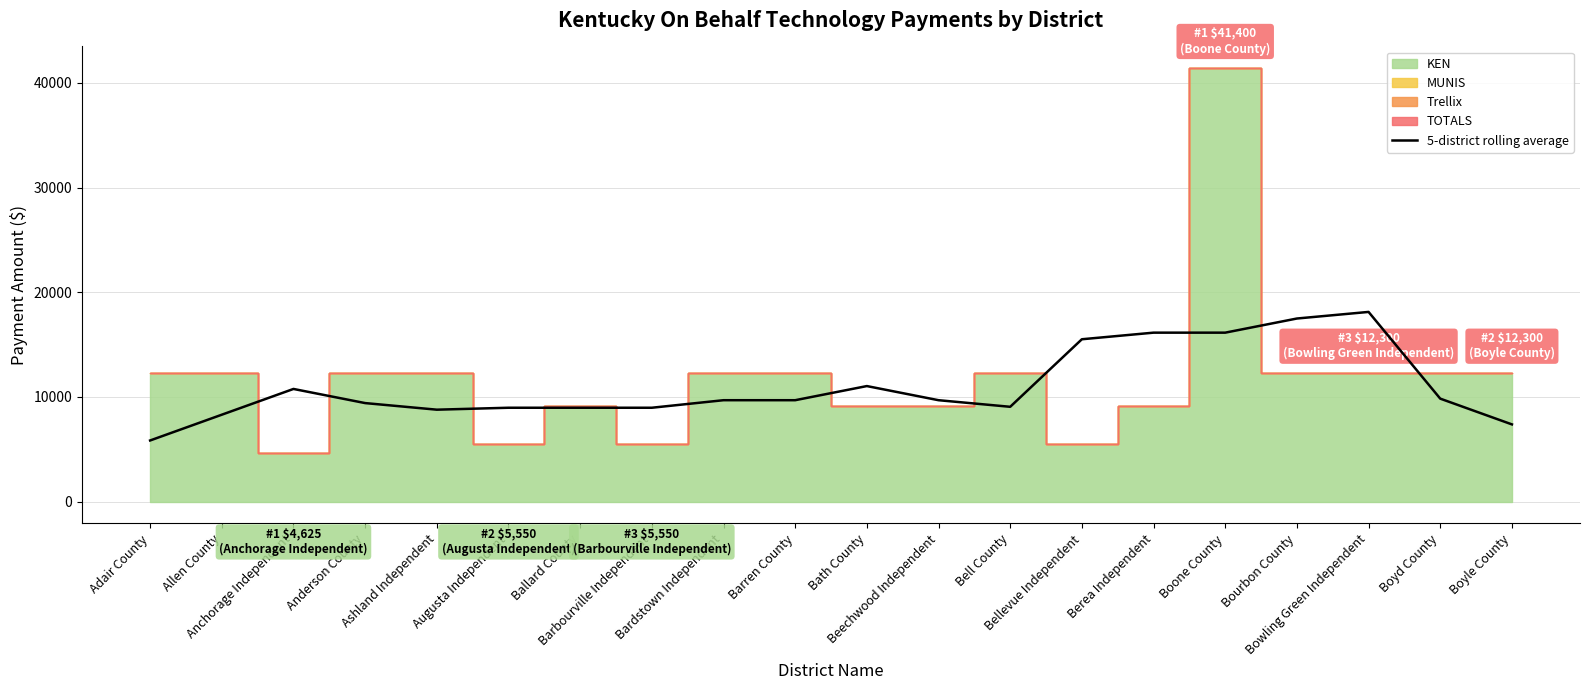

What is the highest value of the 5-district rolling average series?

18120